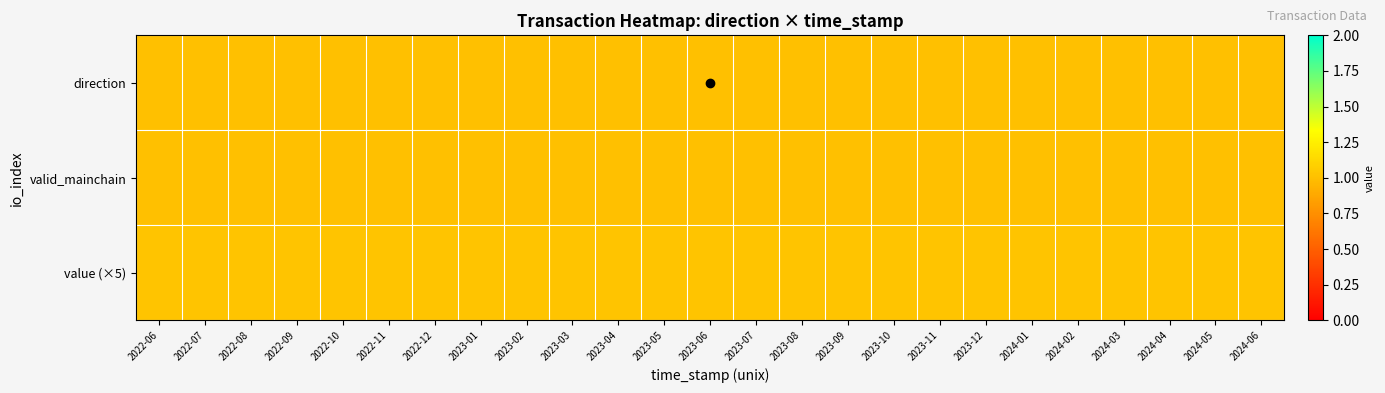

Which series has the largest range (max minus min)?

direction